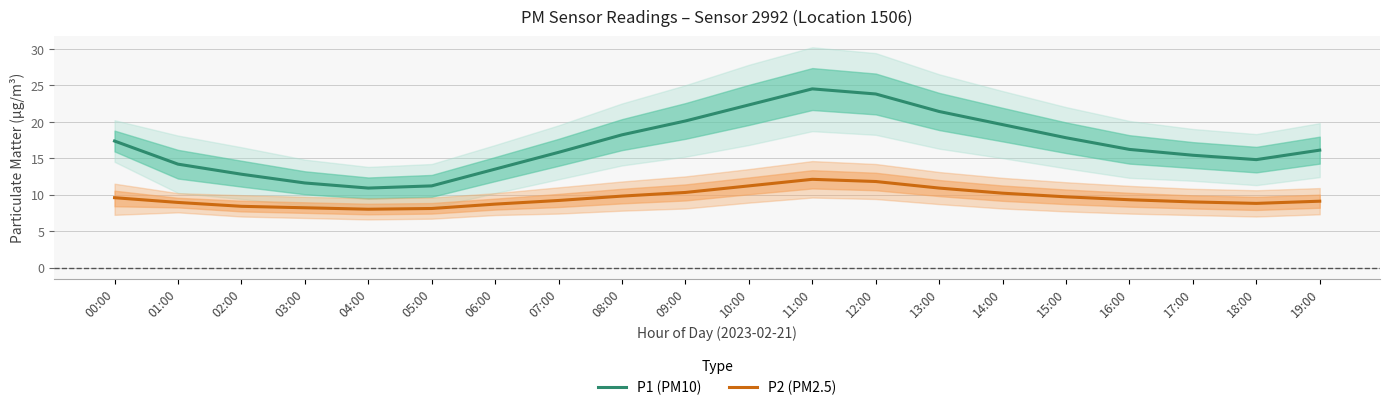

At which category does P1 (PM10) reach its first local peak?

11:00